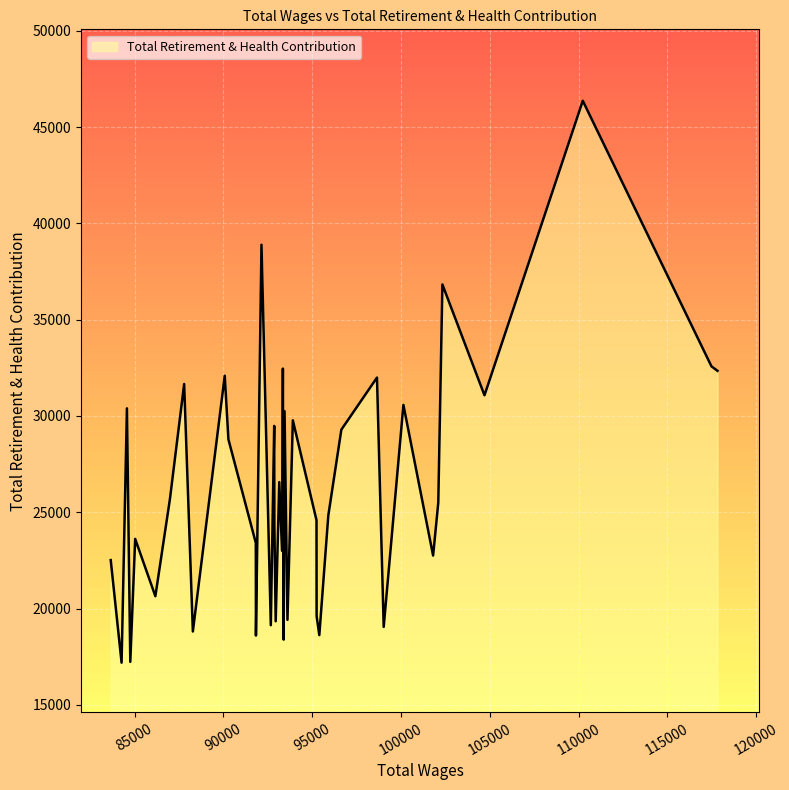

What is the difference between the maximum and minimum values?

29169